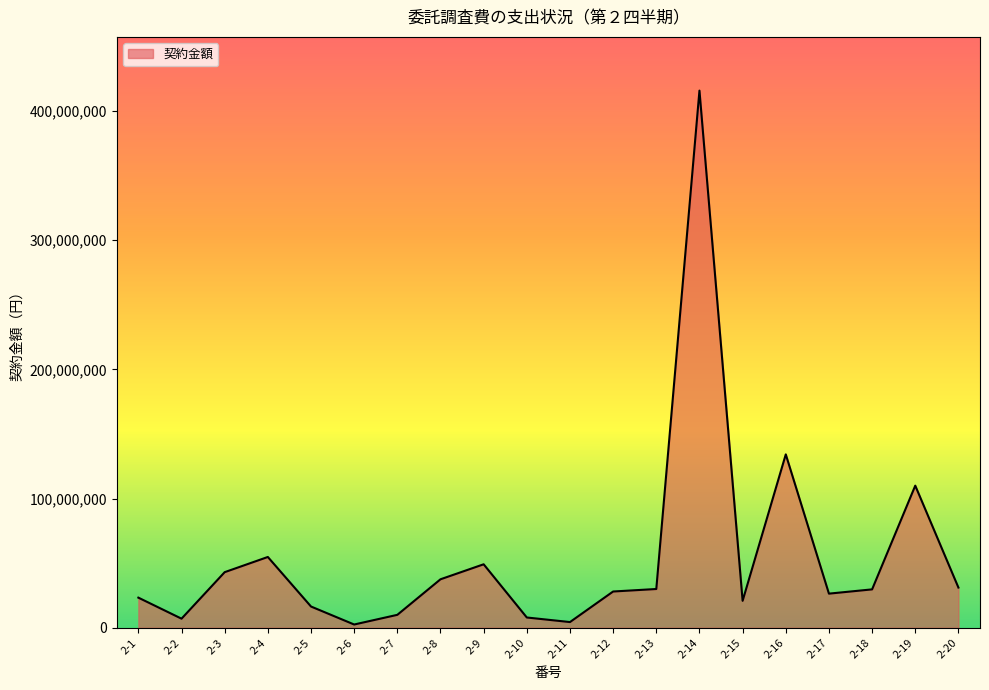

What is the change in value from 2-8 to 2-18?

-7810000